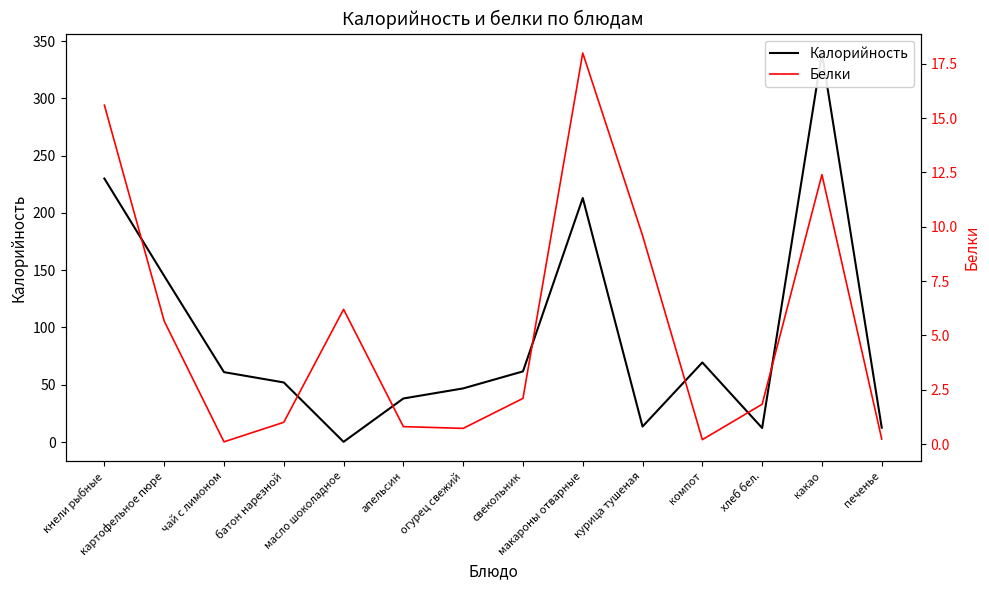

After their last crossing, which series has the higher values: Калорийность or Белки?

Калорийность